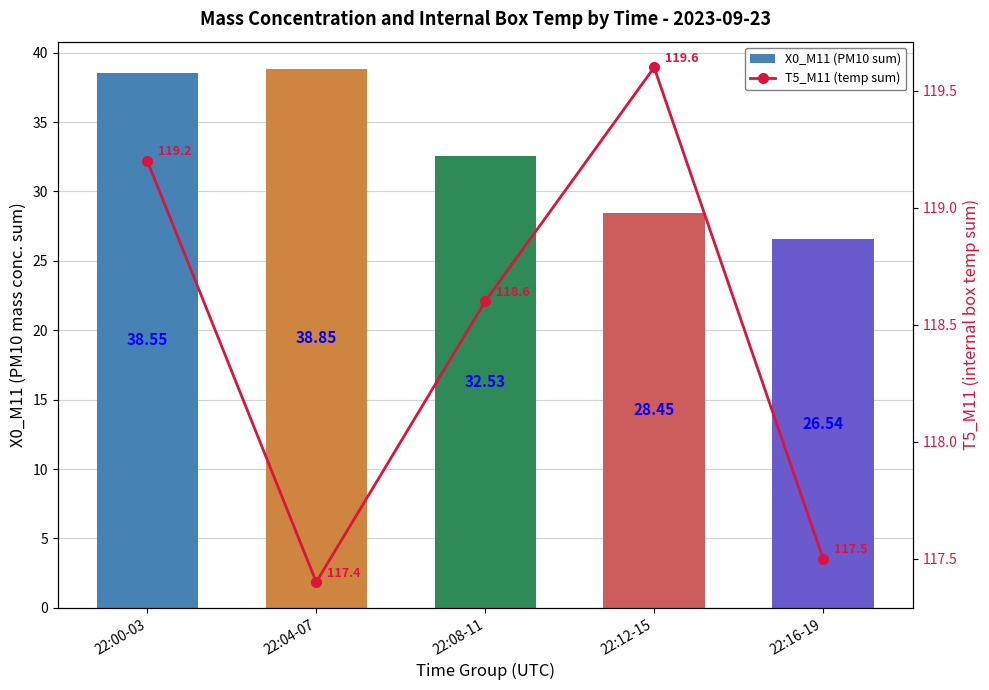

Which category has the lowest value in the T5_M11 (internal box temp sum) series?

22:04-07